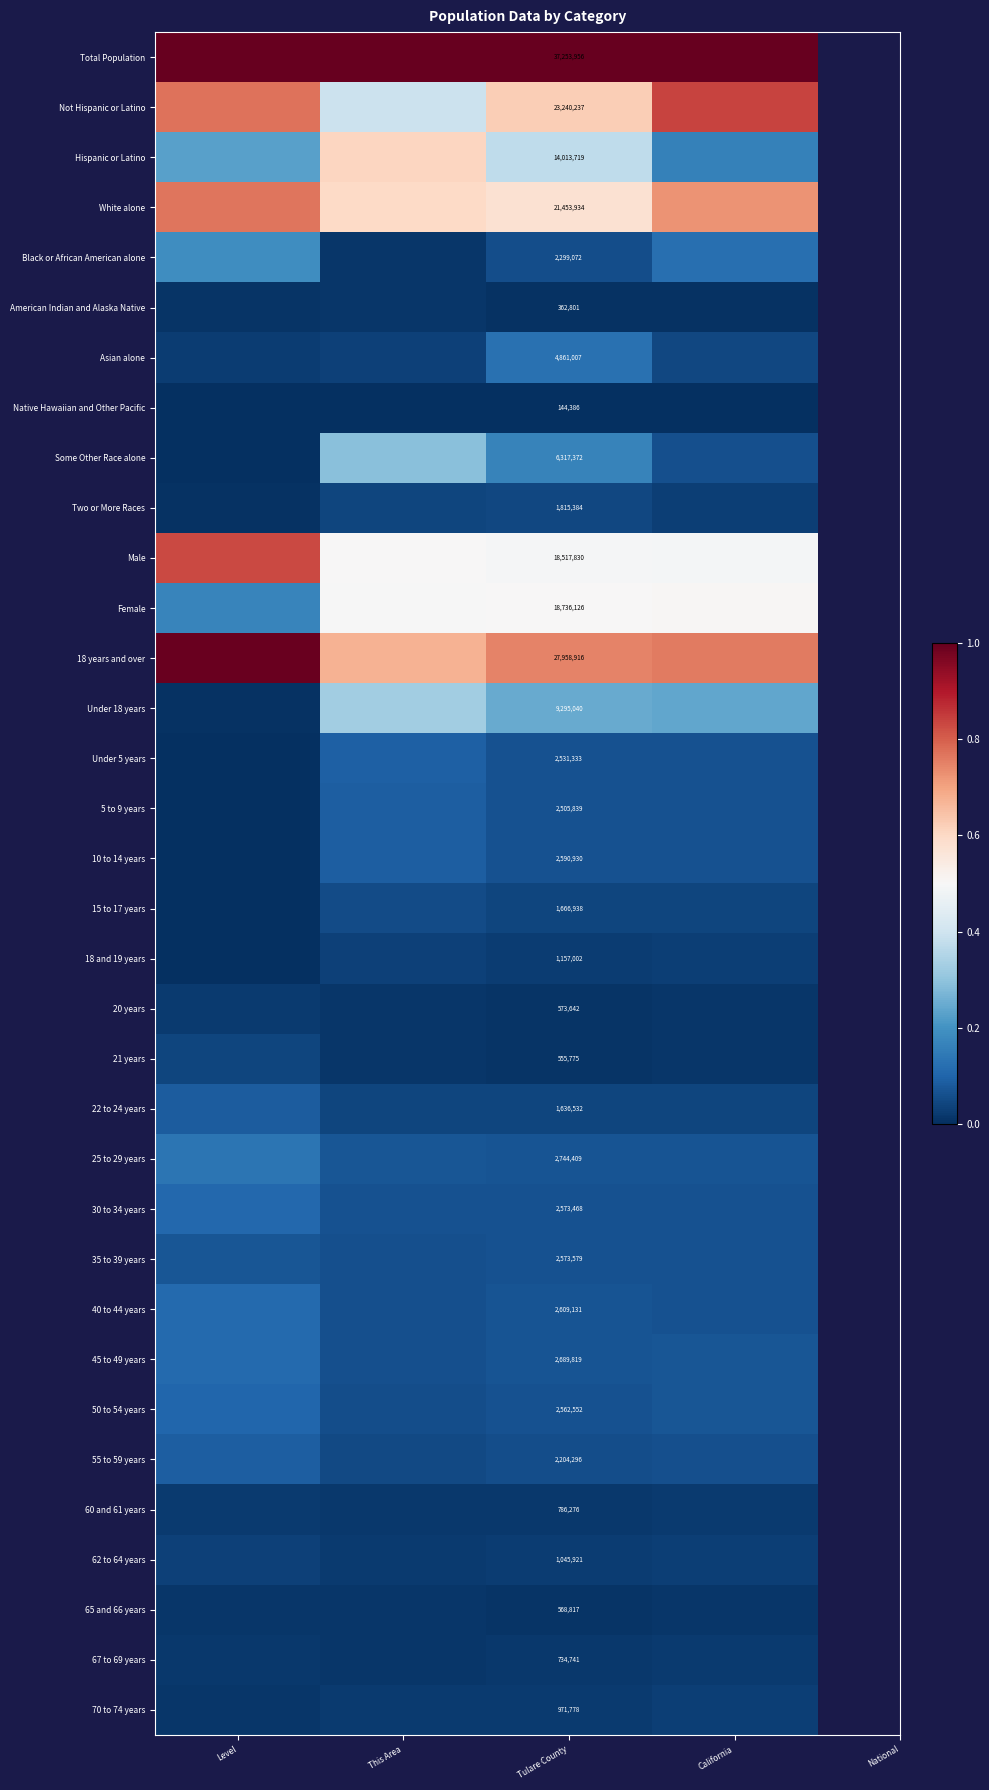

What is the difference between the highest and lowest values at This Area?

1.0